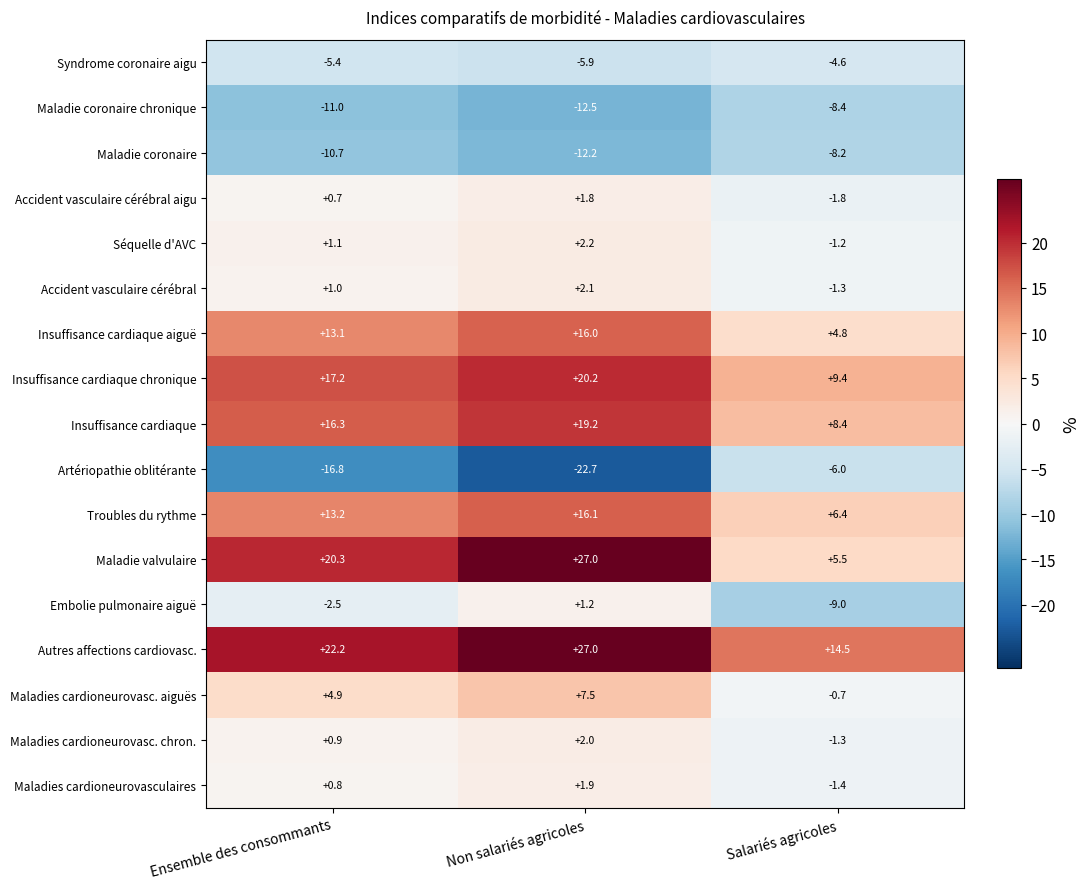

What is the sum of all Maladie coronaire chronique values?

-31.9